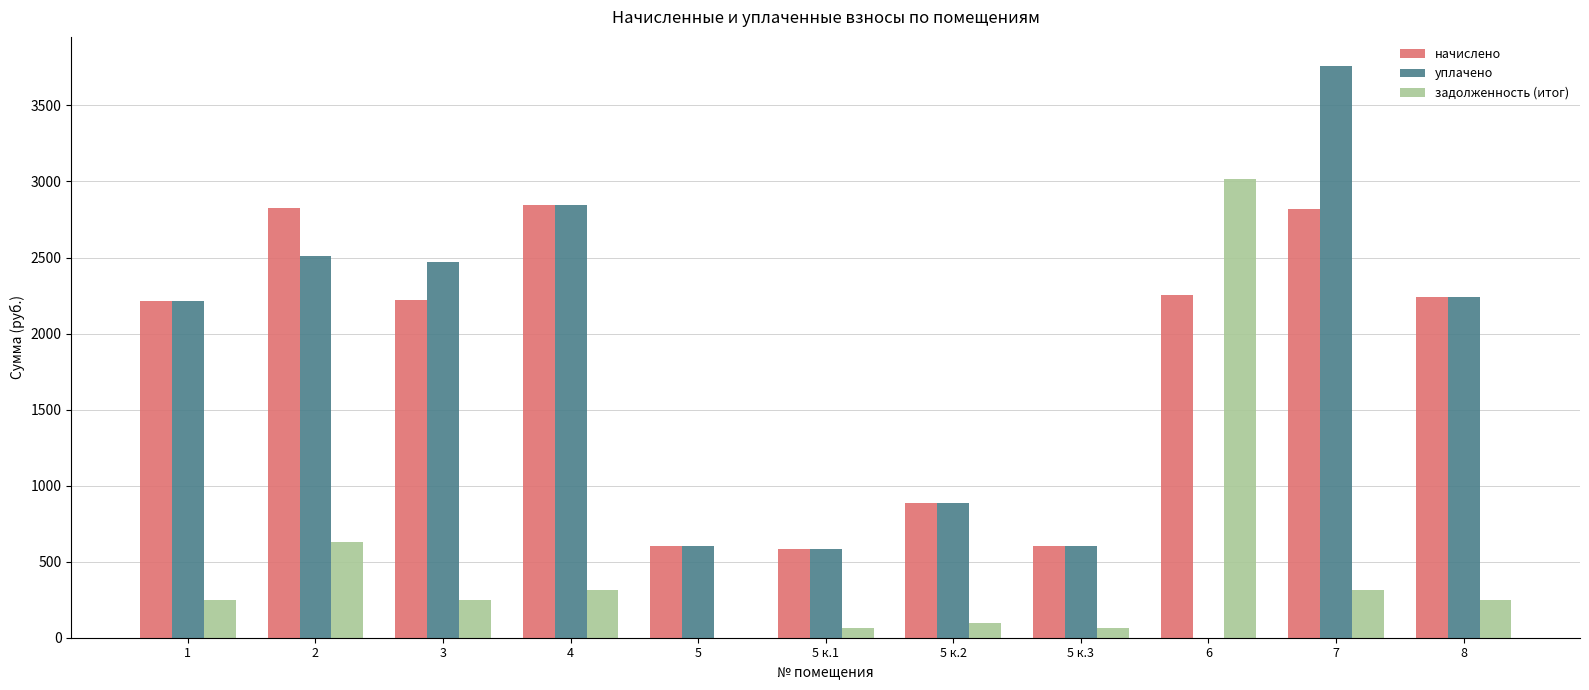

What is the maximum value for начислено?

2843.1